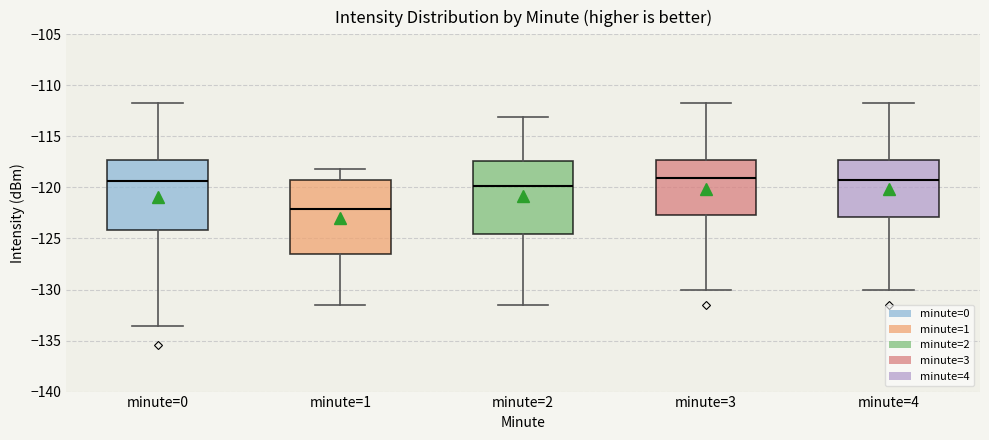

Reading left to right, transcribe this box plot: for each box, give where its median line is, the range the box spans, and where its two whiskers end, as read against the y-axis. The values are not printed on the chart, so give them approximately, as read against the axis.

minute=0: median -119.5, box -124.0 to -117.5, whiskers -133.5 to -111.5
minute=1: median -122.0, box -126.5 to -119.5, whiskers -131.5 to -118.0
minute=2: median -120.0, box -124.5 to -117.5, whiskers -131.5 to -113.0
minute=3: median -119.0, box -122.5 to -117.5, whiskers -130.0 to -111.5
minute=4: median -119.0, box -123.0 to -117.5, whiskers -130.0 to -111.5